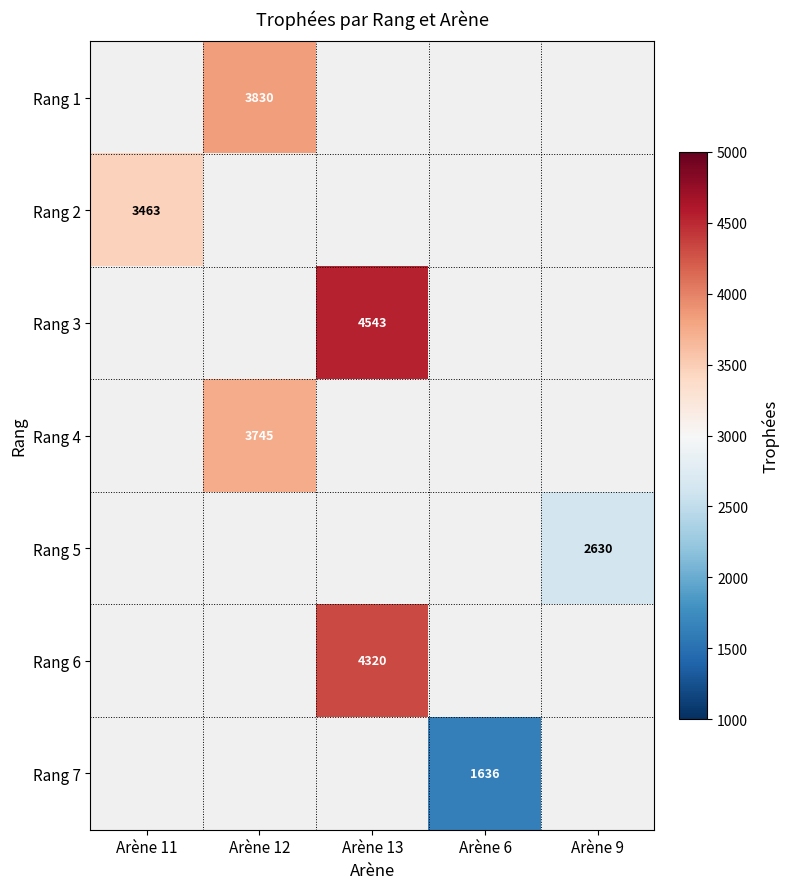

What is the total value across all series at Arène 6?

1636